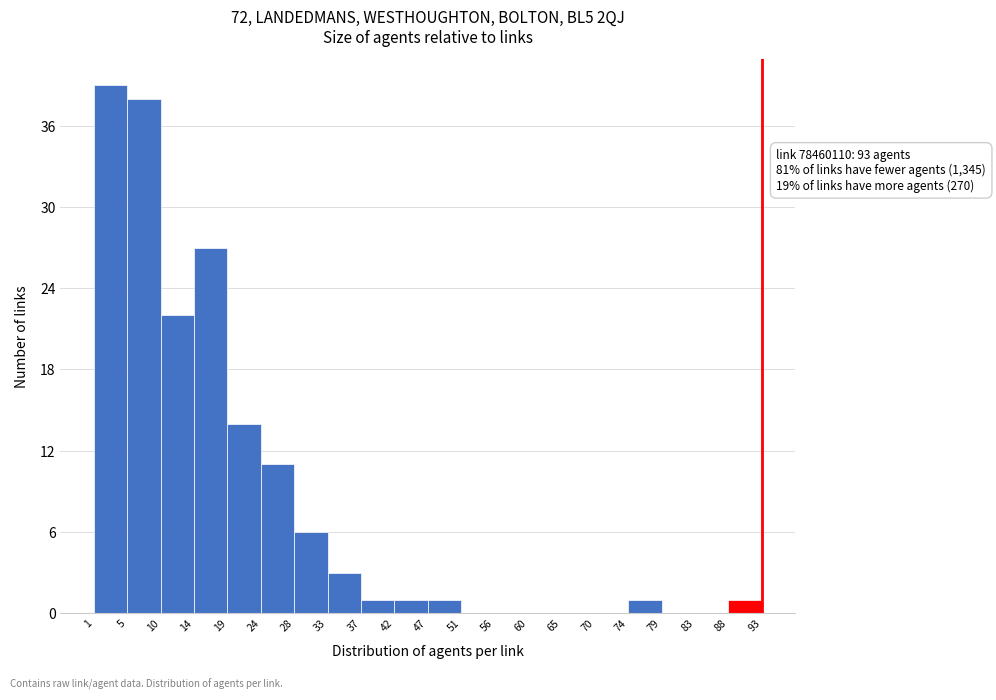

Which range on the x-axis has the tallest bar?

1 to 5